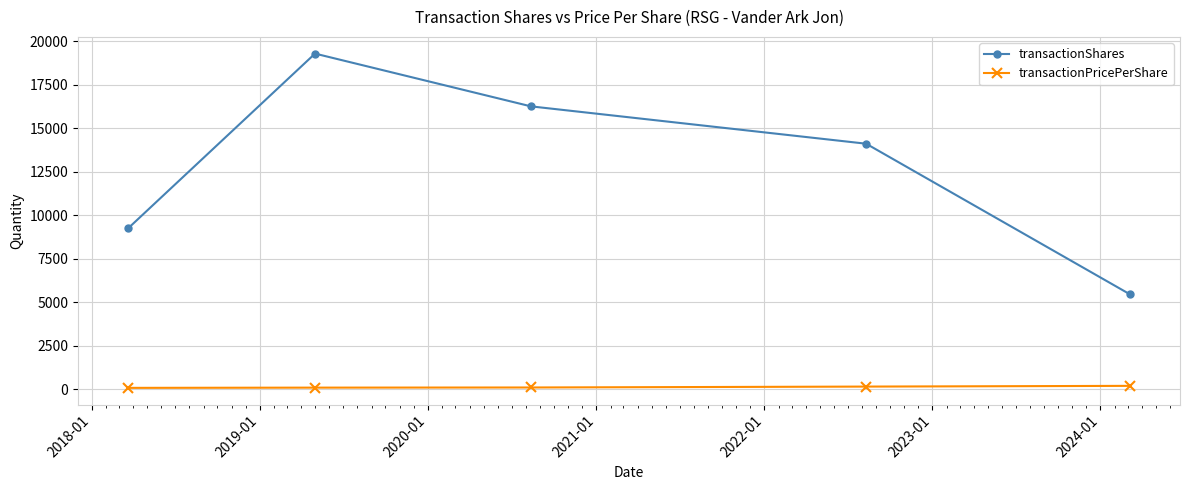

Count the transactionShares values in the range 9236 to 16246.

3